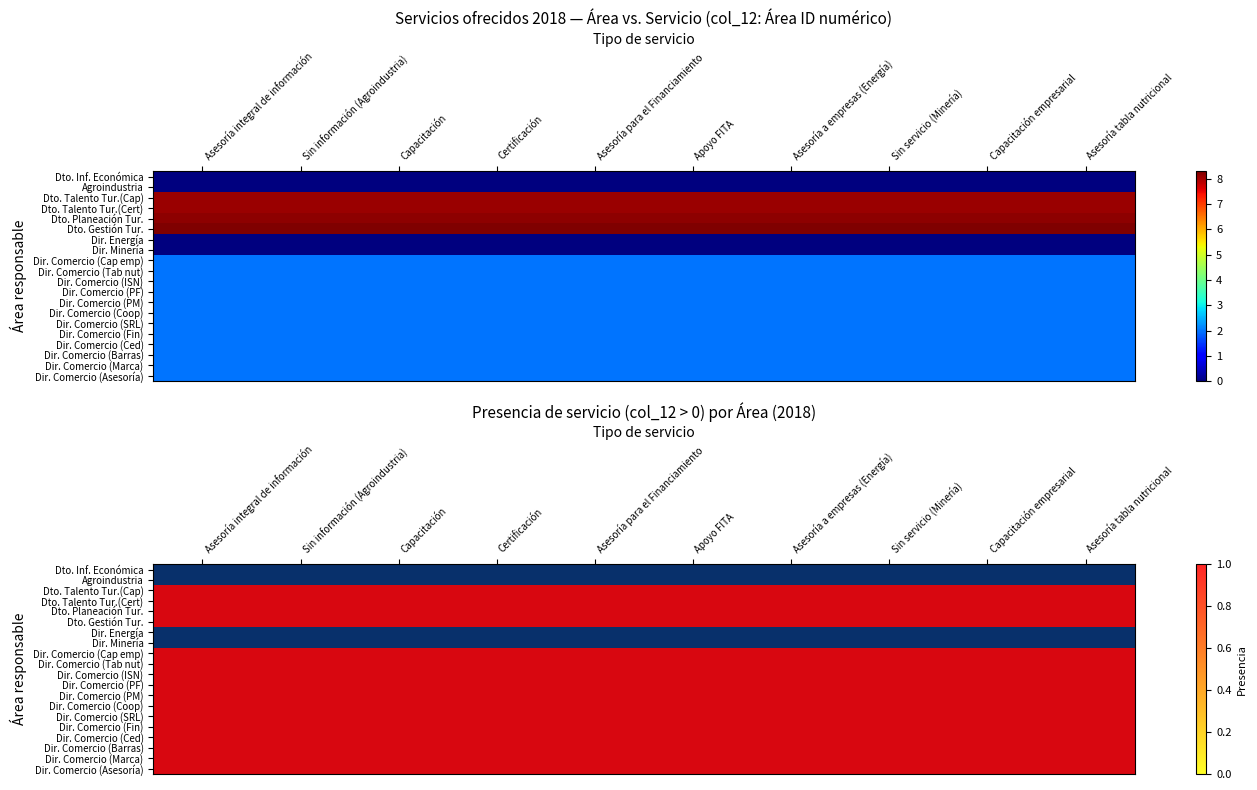

At which label is Dir. Comercio (Coop) closest to 1?

Asesoría integral de información